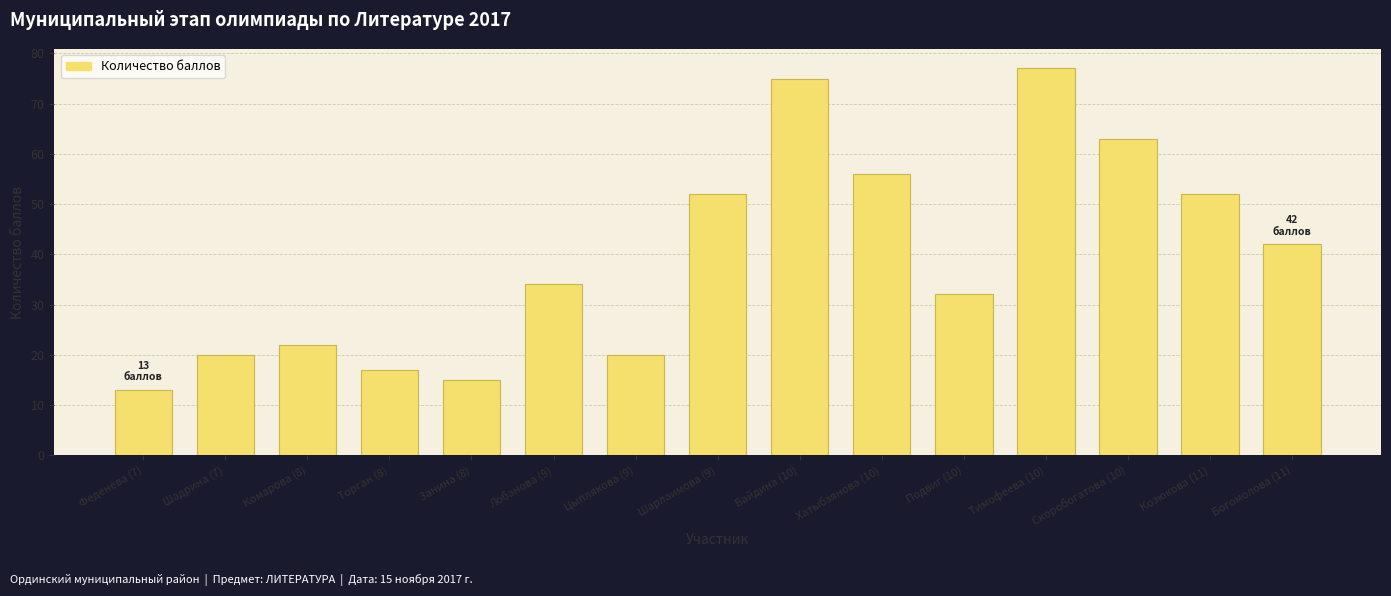

Reading right to left, what are all the values shown in this chart?

42	52	63	77	32	56	75	52	20	34	15	17	22	20	13